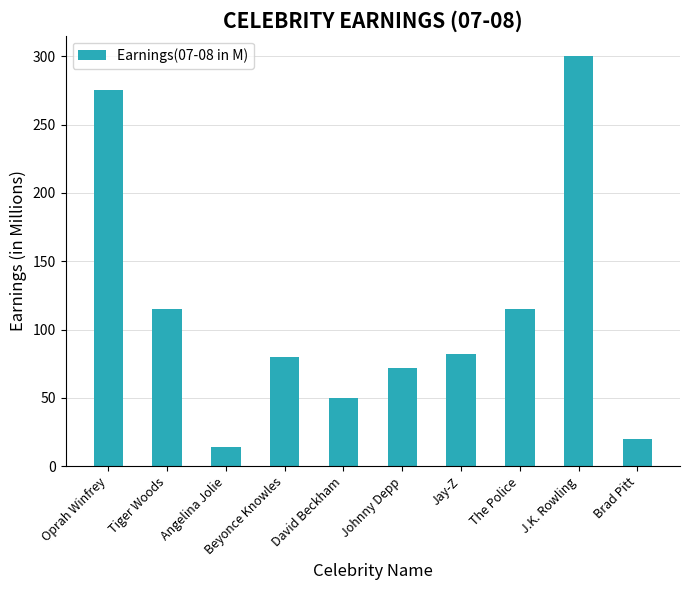

What is the ratio of the value at Johnny Depp to the value at Angelina Jolie?

5.1